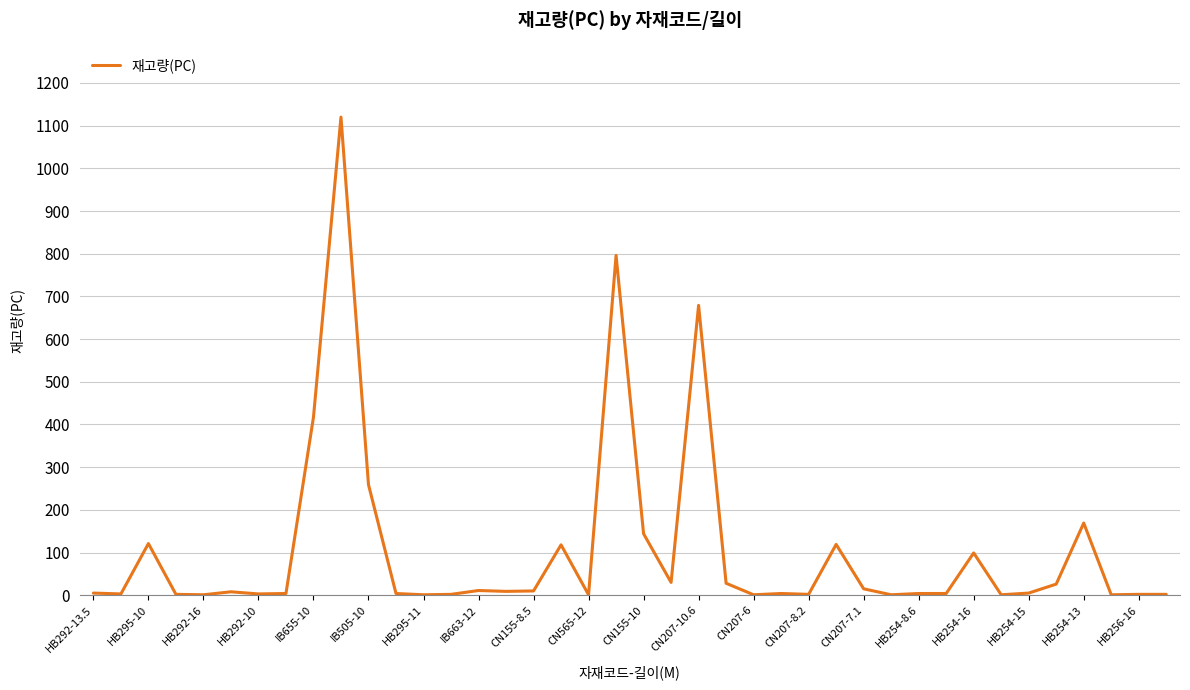

What is the difference between the maximum and minimum values?

1119